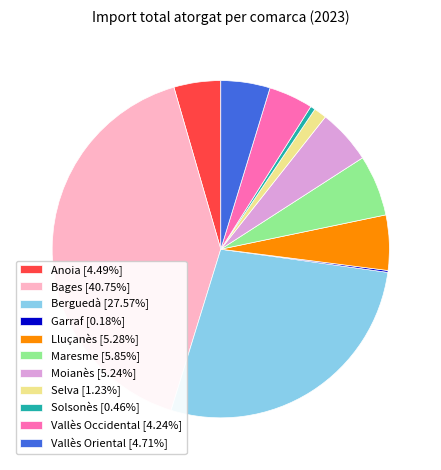

Is it true that Berguedà is 40% of the pie?

False